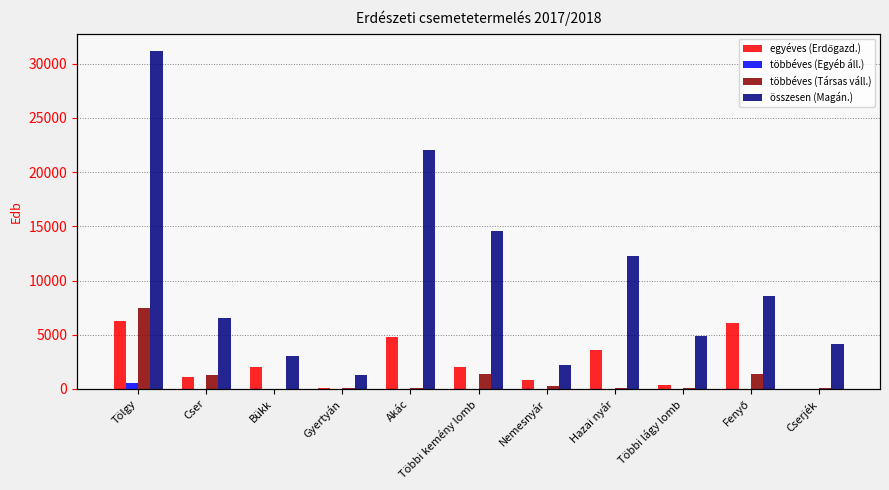

Does the chart contain stacked bars?

No